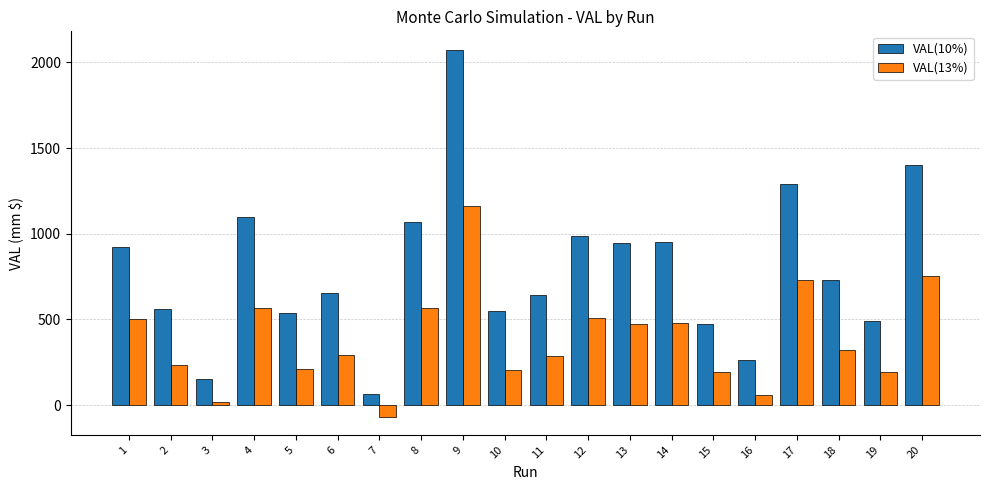

List the series in order of their overall mean, lowest first.

VAL(13%), VAL(10%)